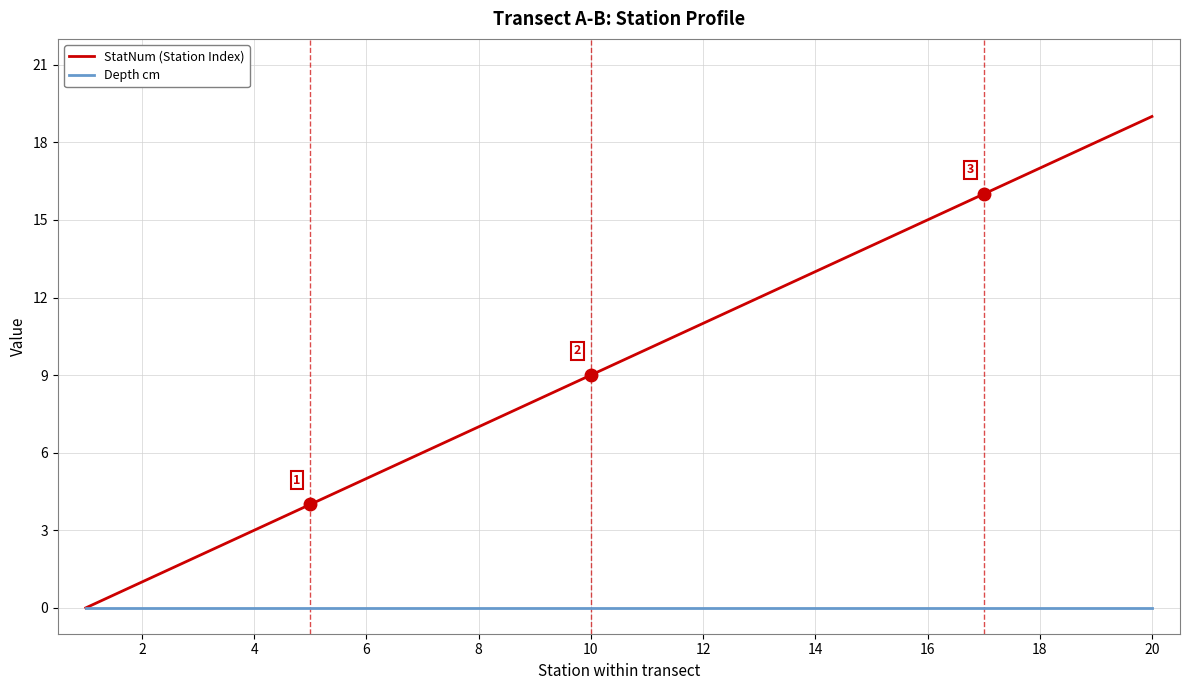

List the series in order of their peak value, lowest first.

Depth cm, StatNum (Station Index)